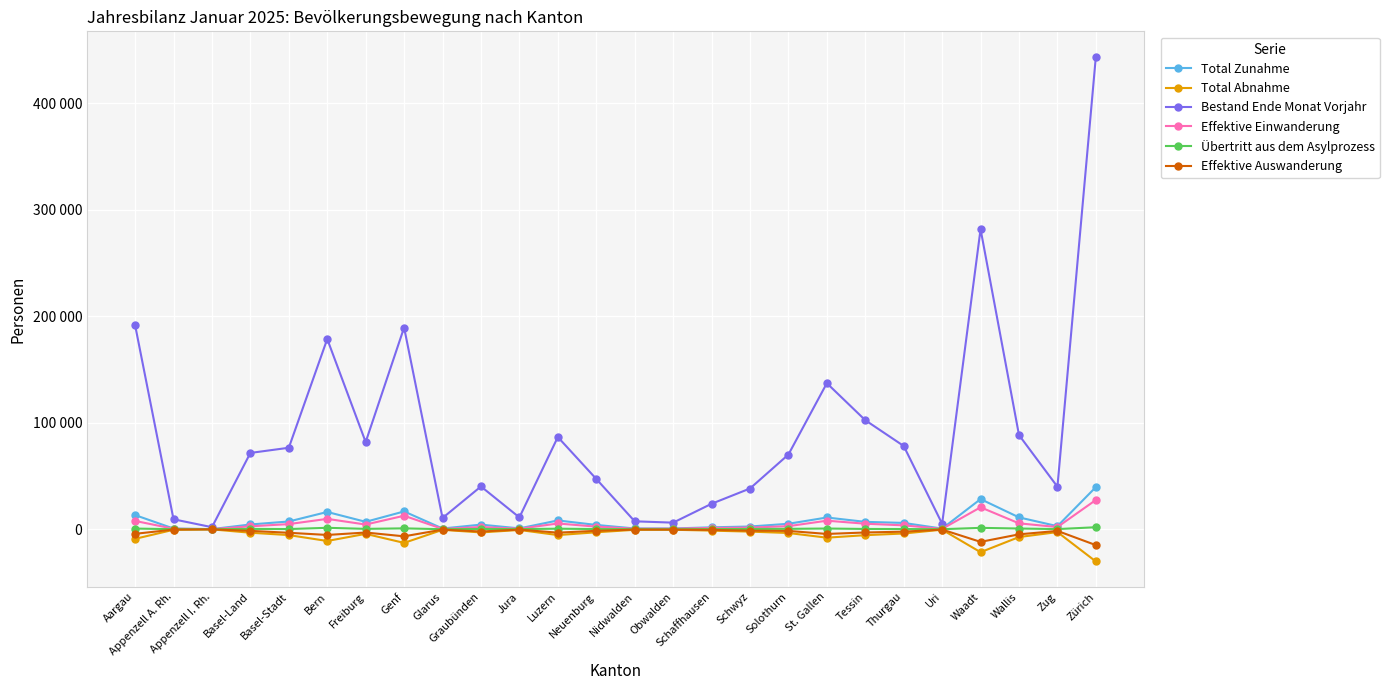

Which label corresponds to the largest value in the chart?

Zürich